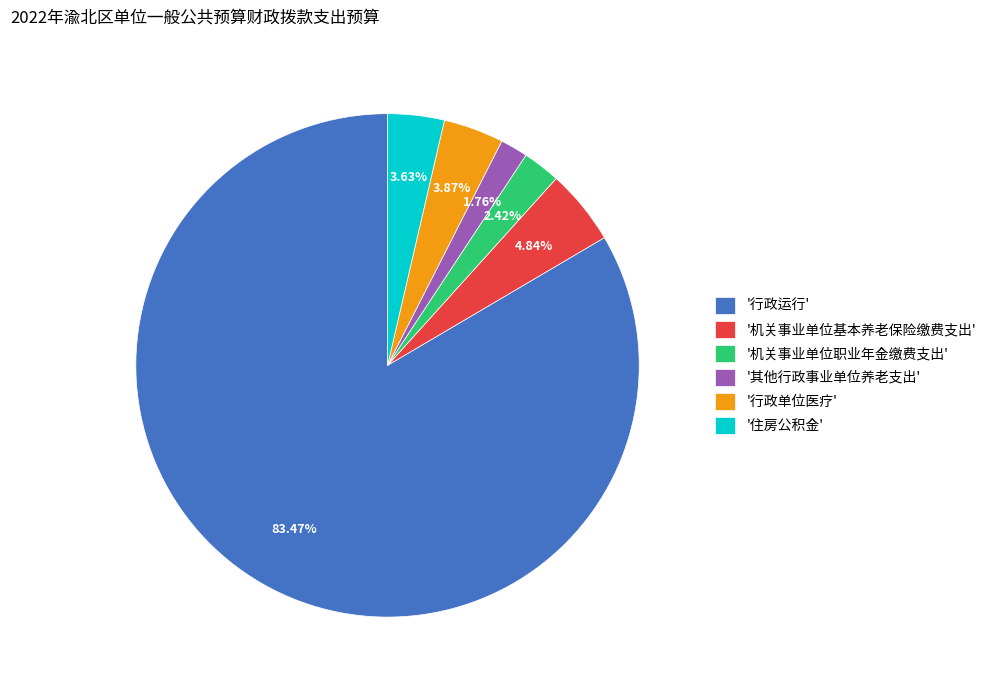

Which slice is the largest?

'行政运行'